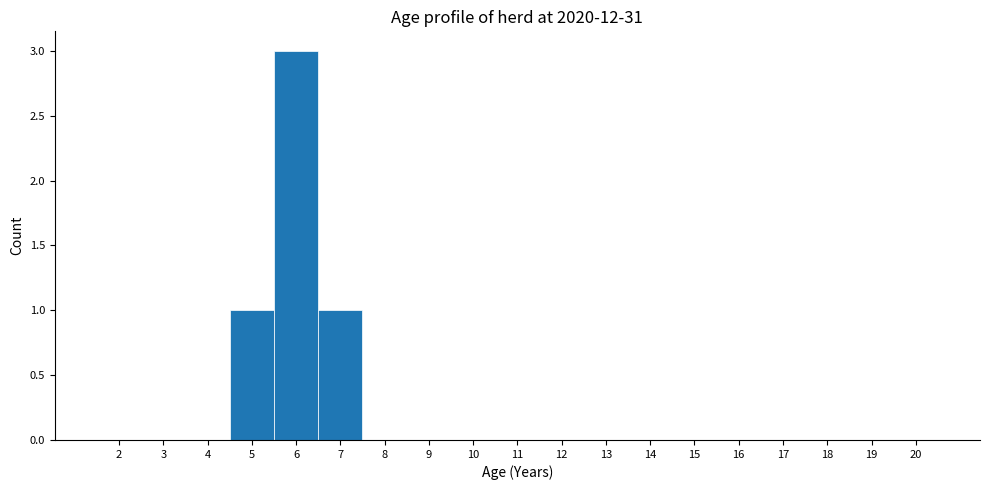

How tall is the bar that spans 6.5 to 7.5 on the x-axis? The values are not printed on the chart, so give them approximately, as read against the axis.

1